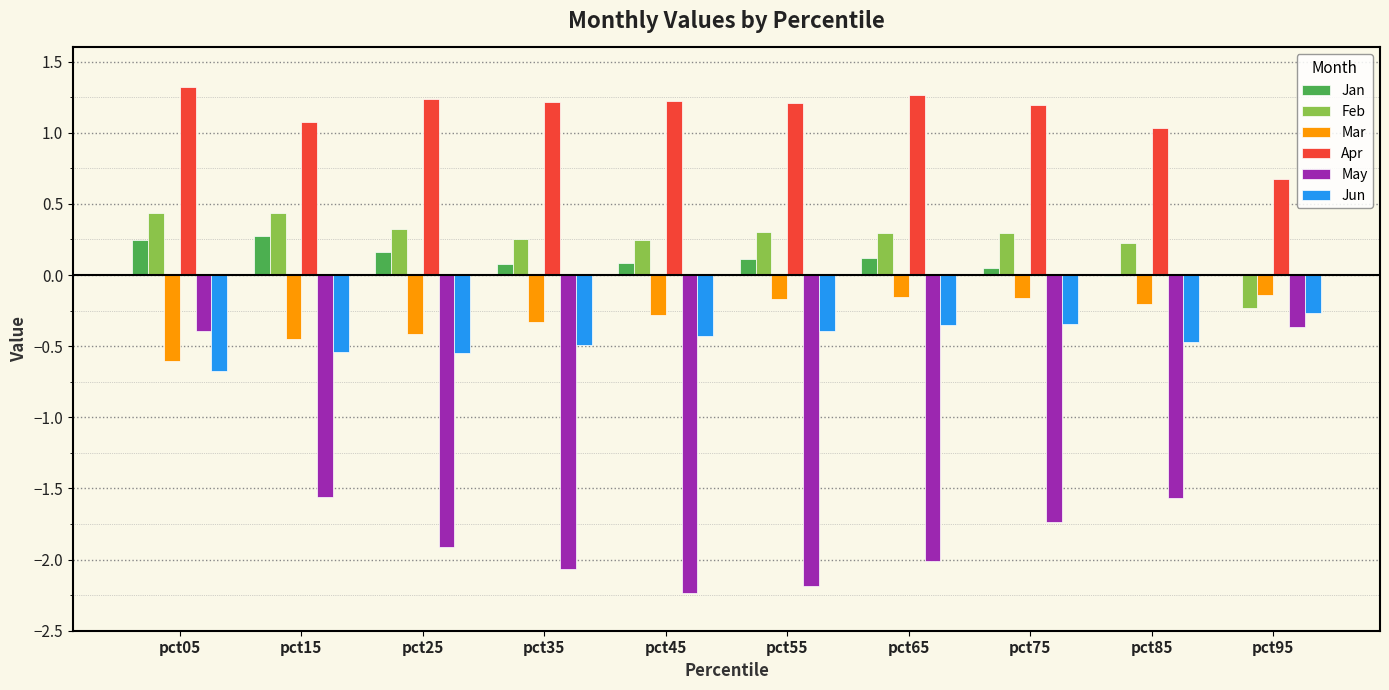

Between pct05 and pct25, which series saw the biggest shift?

May